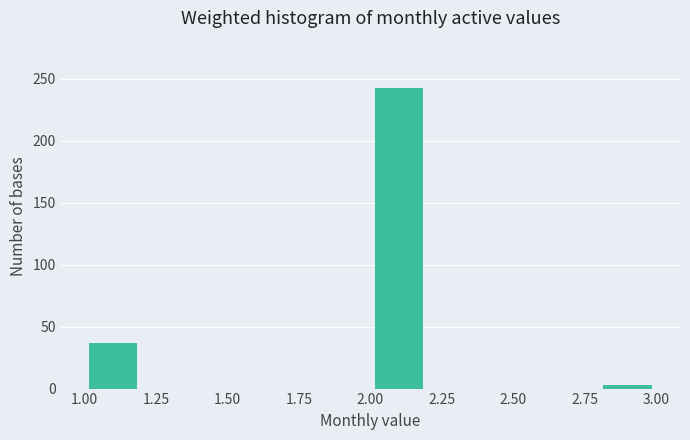

Reading left to right, list every bar in this chart as the range it spans on the x-axis followed by its height. The values are not printed on the chart, so give them approximately, as read against the axis.

1.0 to 1.2: 35
1.2 to 1.4: 0
1.4 to 1.6: 0
1.6 to 1.8: 0
1.8 to 2.0: 0
2.0 to 2.2: 240
2.2 to 2.4: 0
2.4 to 2.6: 0
2.6 to 2.8: 0
2.8 to 3.0: under 5